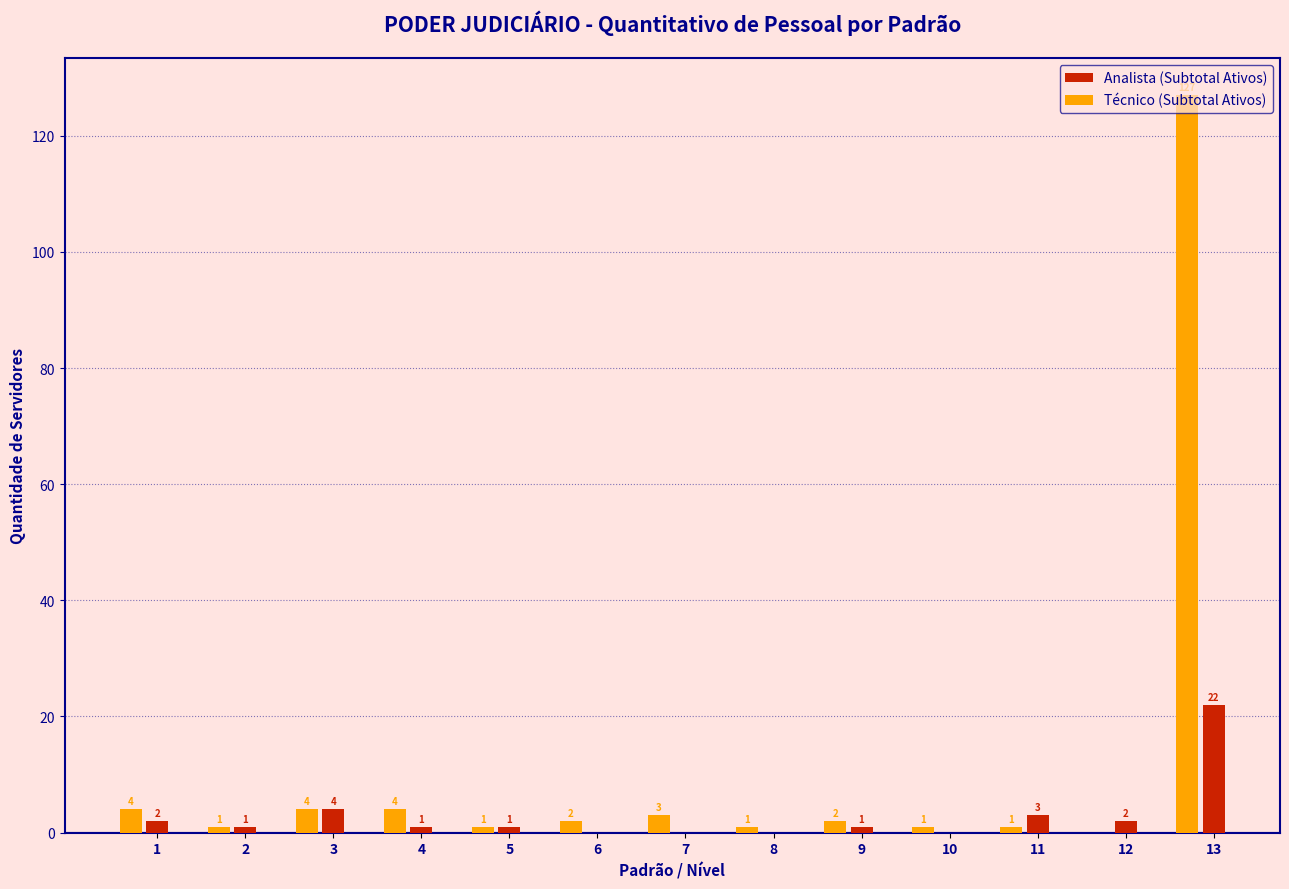

Where is Analista (Subtotal Ativos) nearest to the value 11?

3